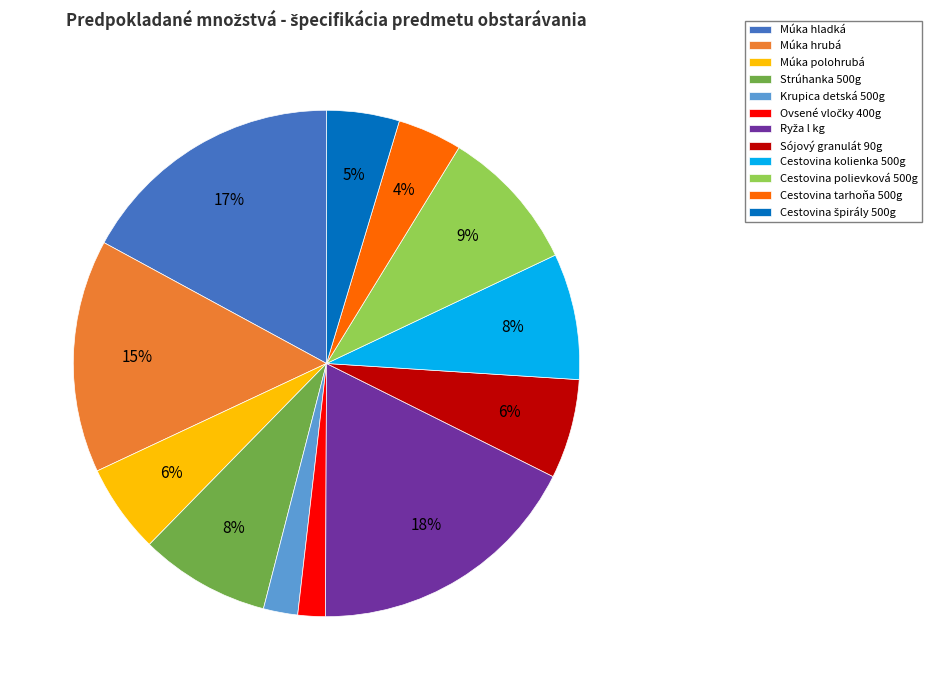

Combined, do Cestovina tarhoňa 500g and Múka hladká account for over 50%?

No